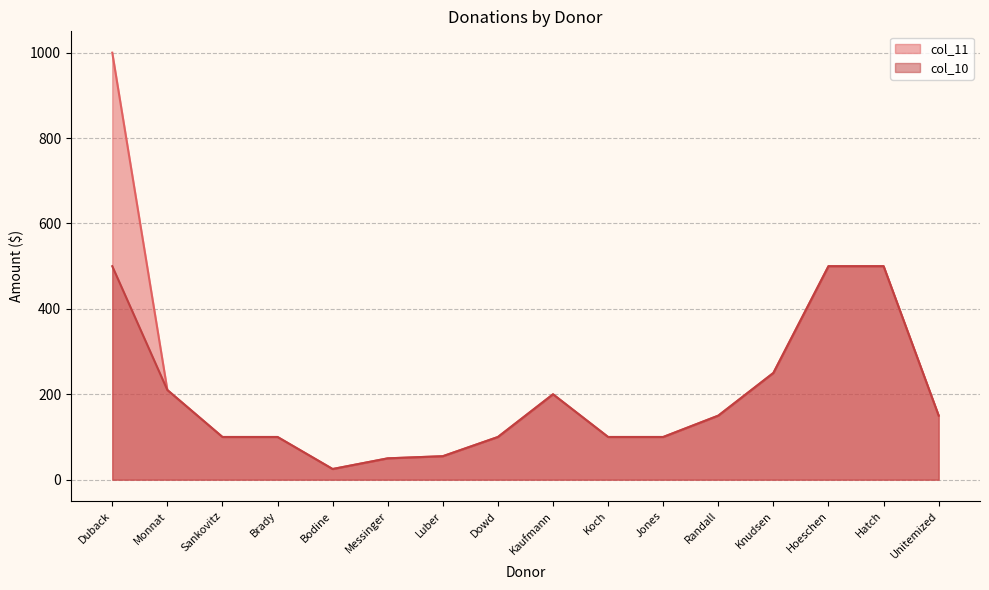

Is it true that col_11 equals 1714 at Duback?

False